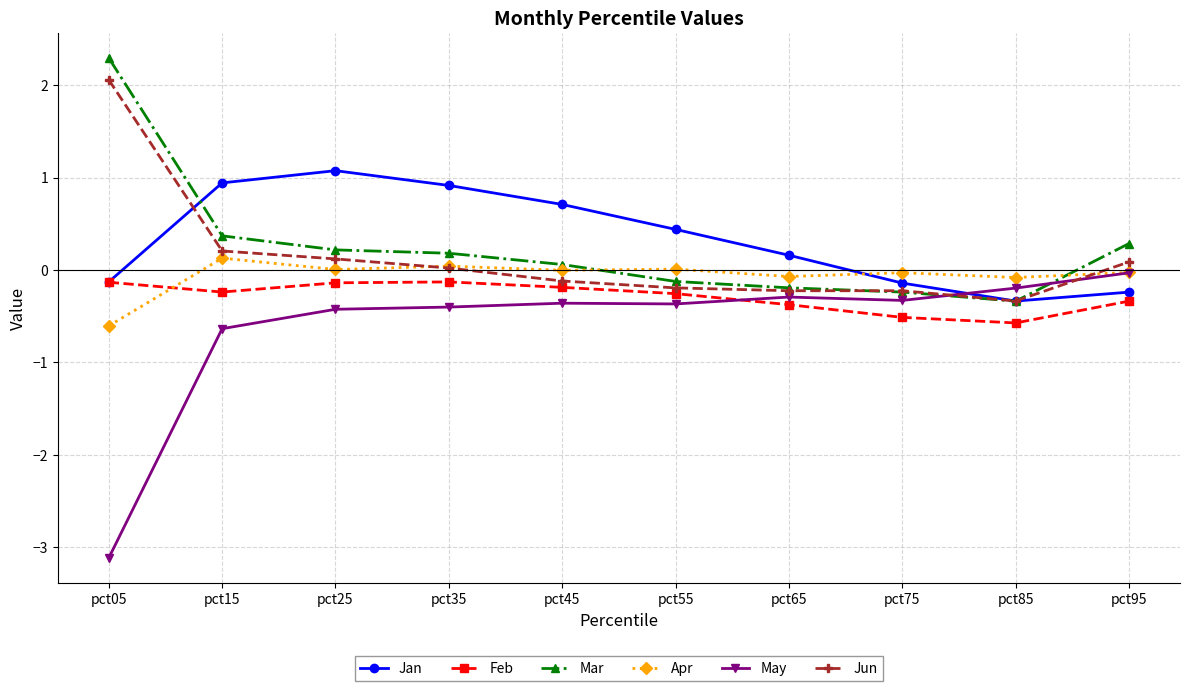

What is the approximate value of Jun at pct15?

0.2